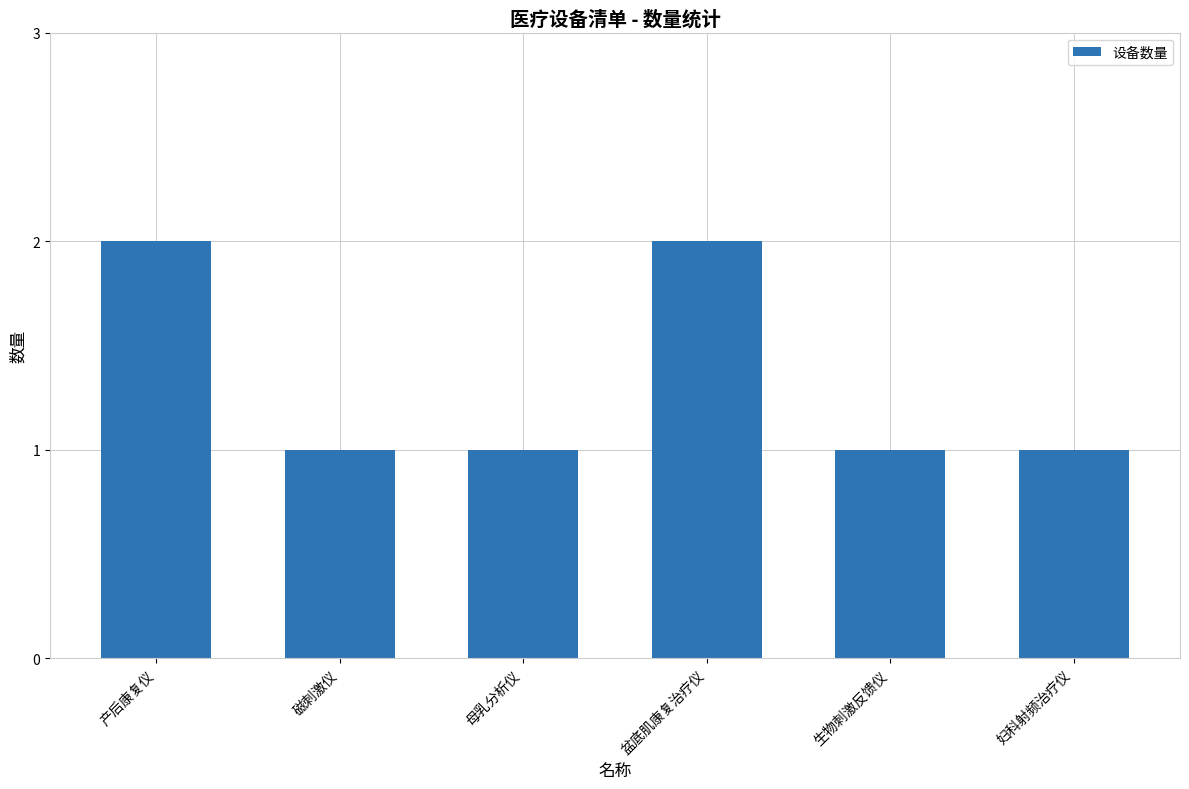

How many values are between 1 and 2?

6